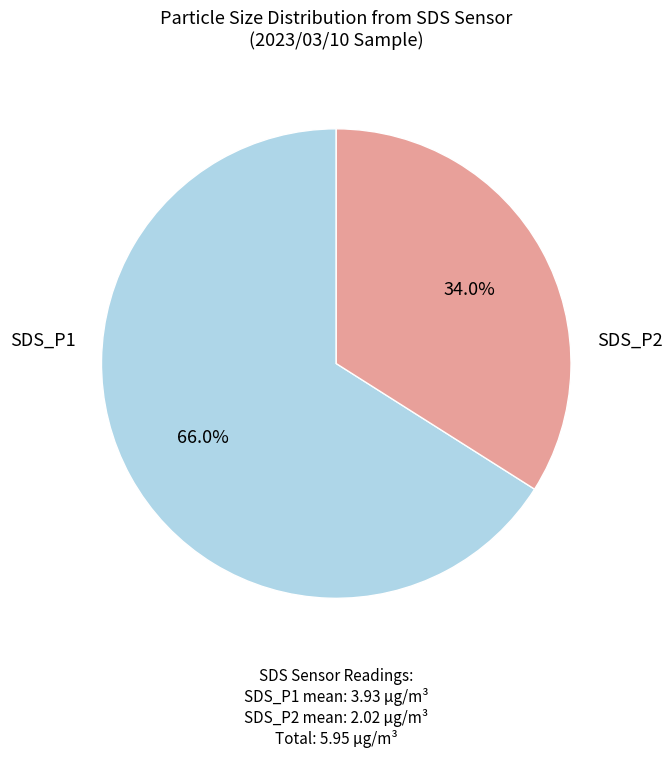

Is there any slice that represents more than half of the pie?

Yes